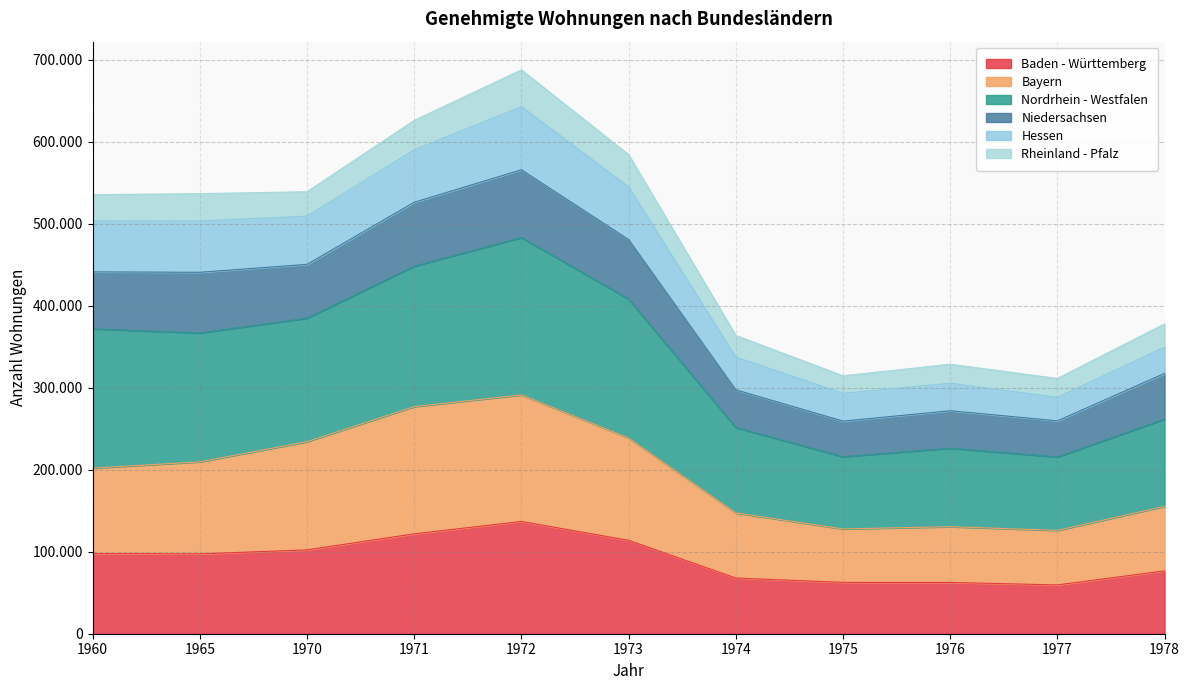

Does the chart have visible grid lines?

Yes